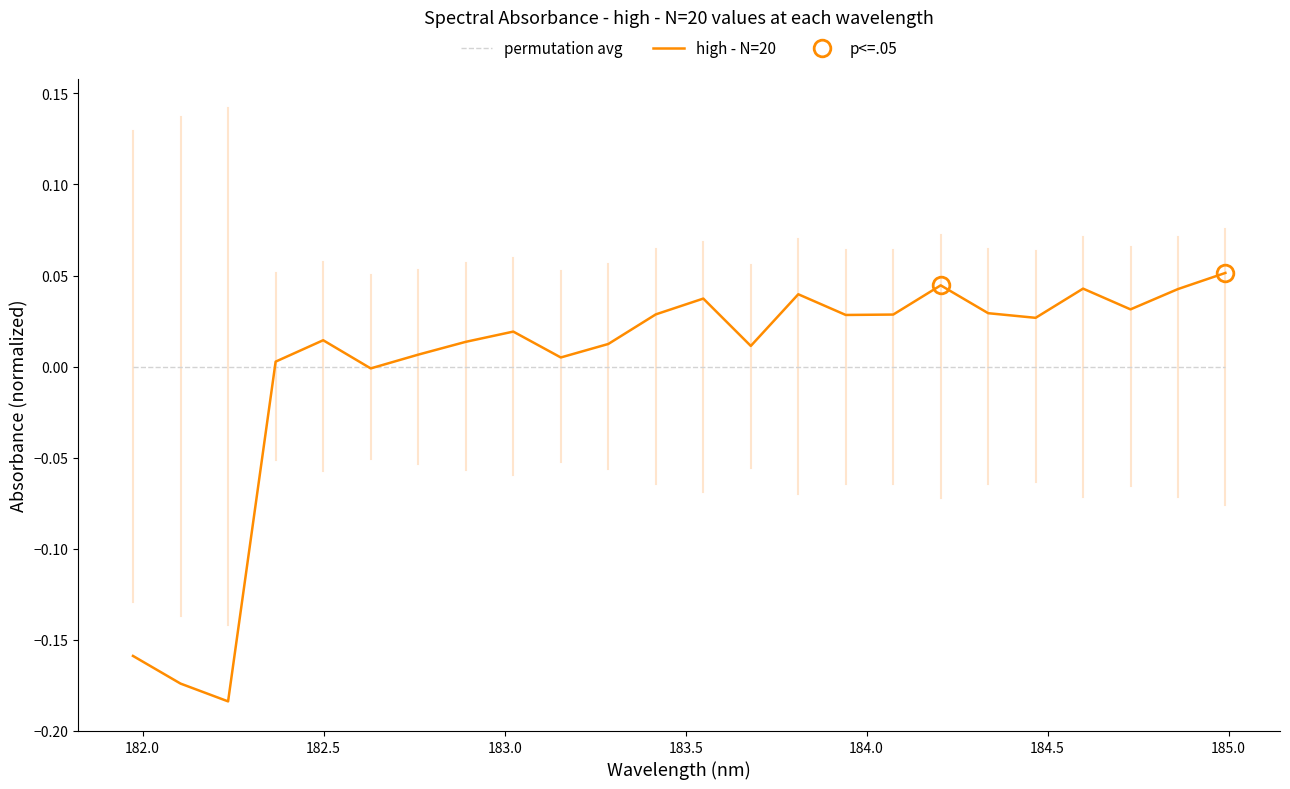

What is the greatest value displayed?

0.1